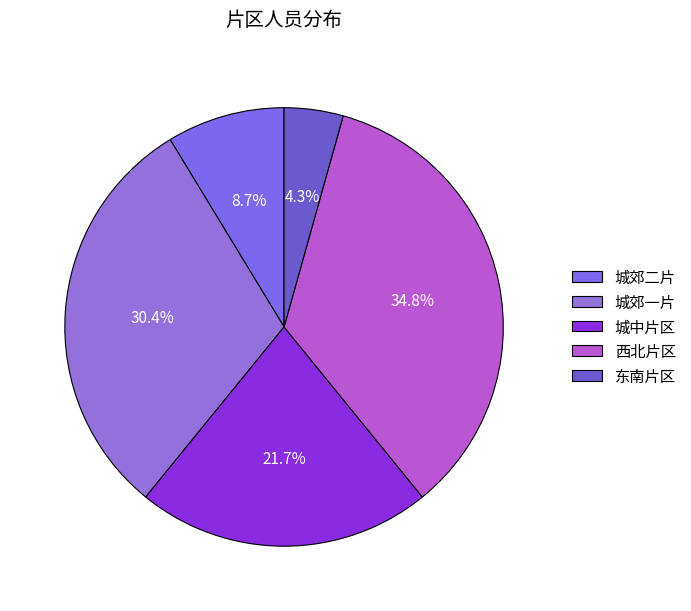

Does 城中片区 represent more than half of the total?

No